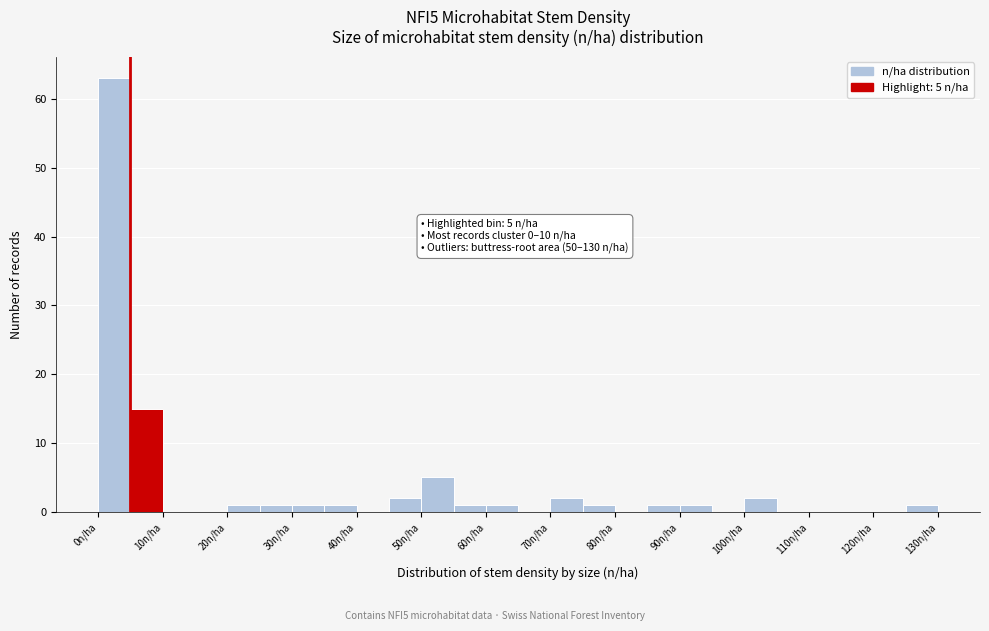

Over which range of the x-axis is the bar tallest?

0 to 5